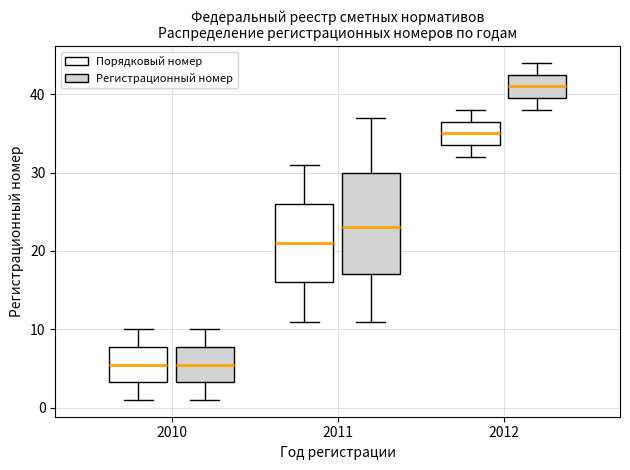

Comparing the boxes themselves (not the whiskers), which one is the tallest?

2011 (Регистрационный номер)